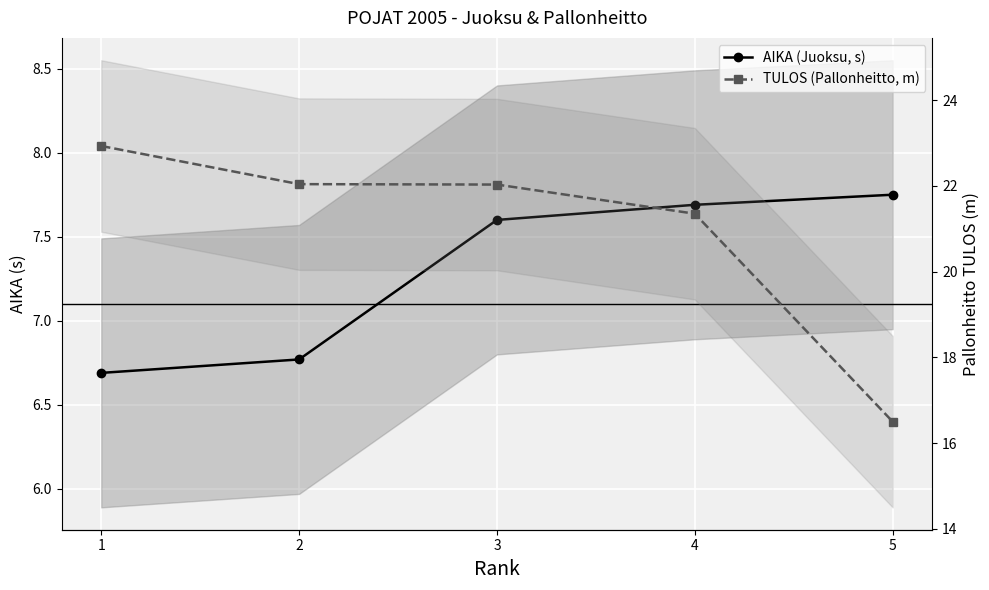

How many series are shown in this chart?

2